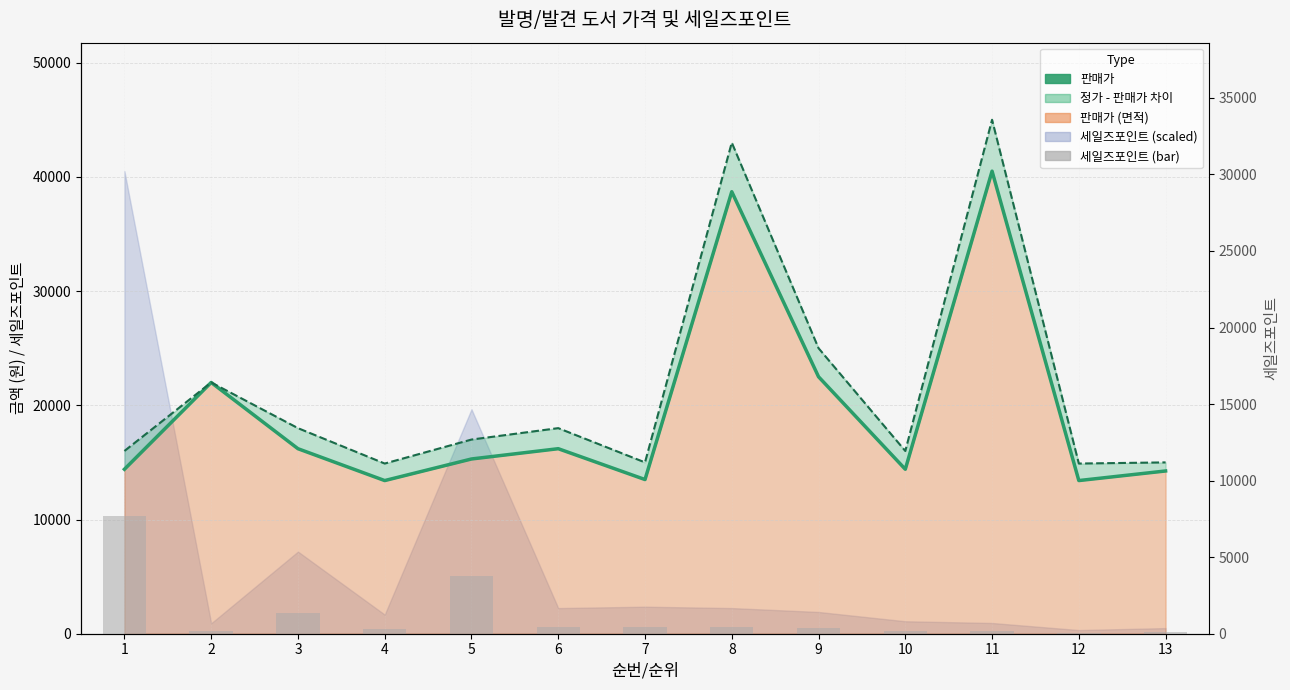

List the labels in order of 세일즈포인트 (bar) value, smallest first.

12, 13, 2, 11, 10, 4, 9, 6, 8, 7, 3, 5, 1